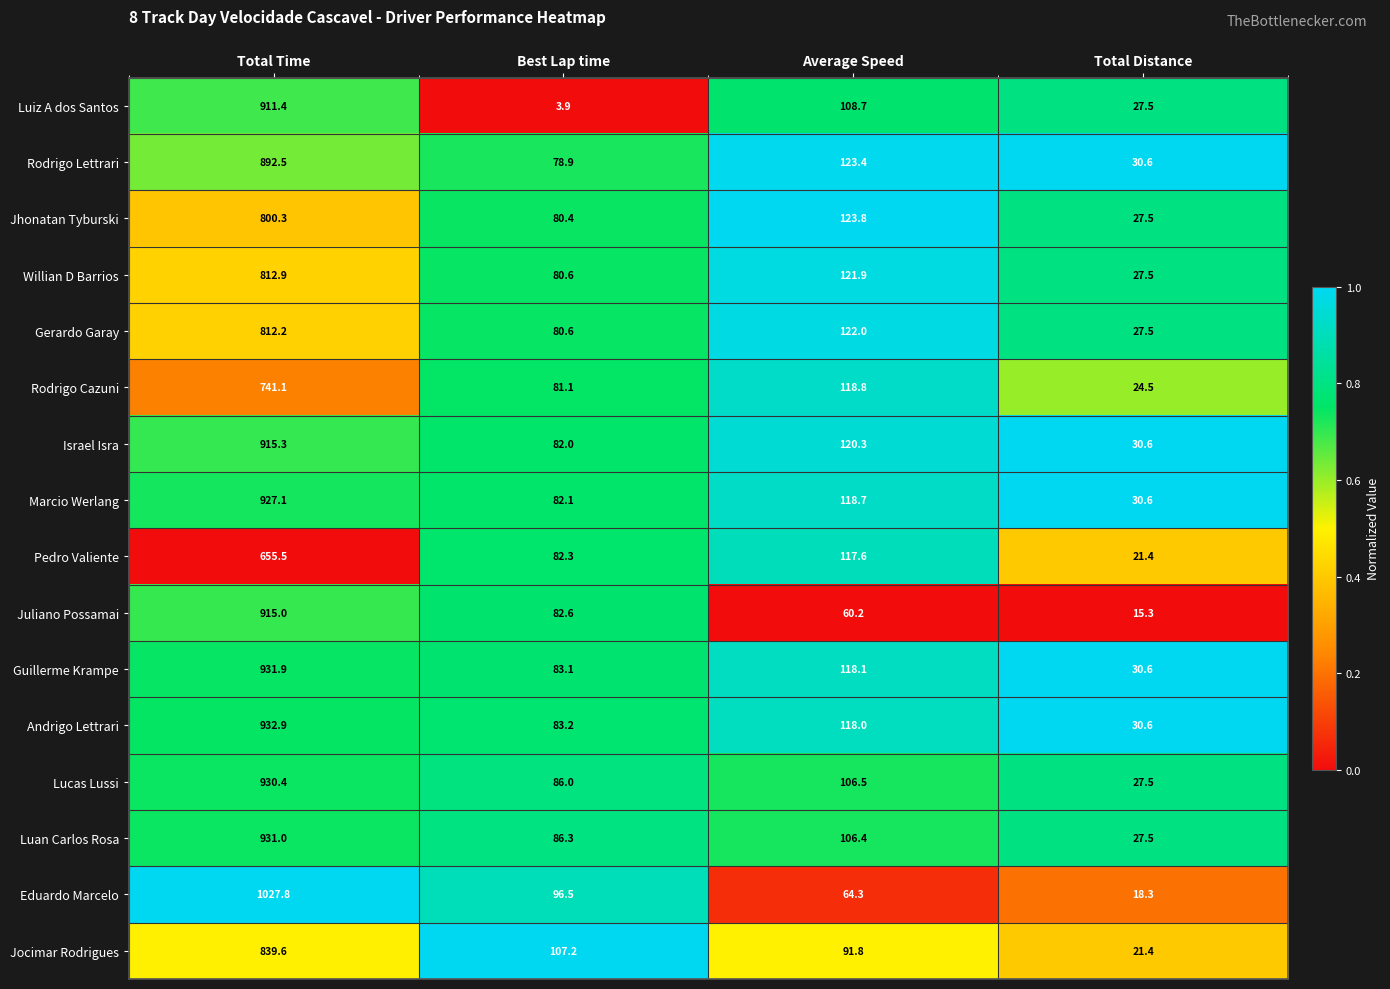

Which category has the highest value across all series?

Total Time